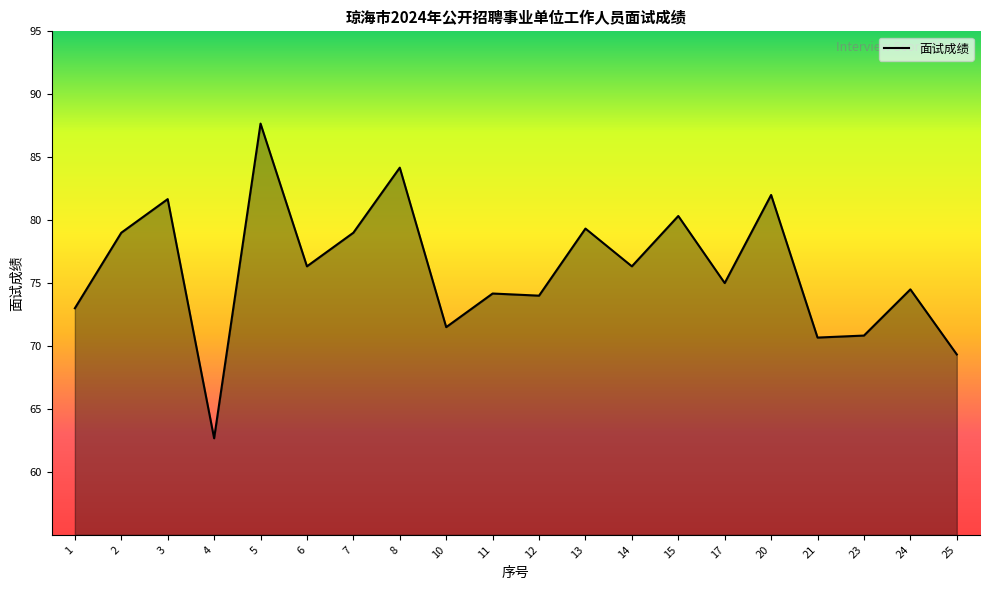

The value at 12 is 74.0. True or false?

True